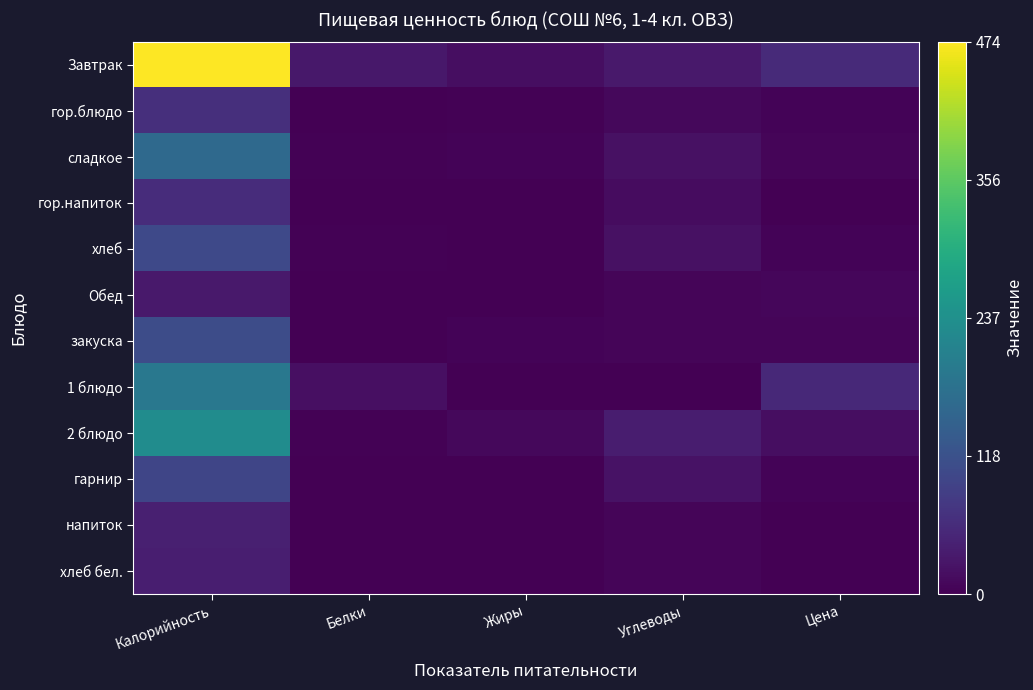

At Калорийность, list the series in order from smallest to largest.

Обед, хлеб бел., напиток, гор.напиток, гор.блюдо, гарнир, хлеб, закуска, сладкое, 1 блюдо, 2 блюдо, Завтрак